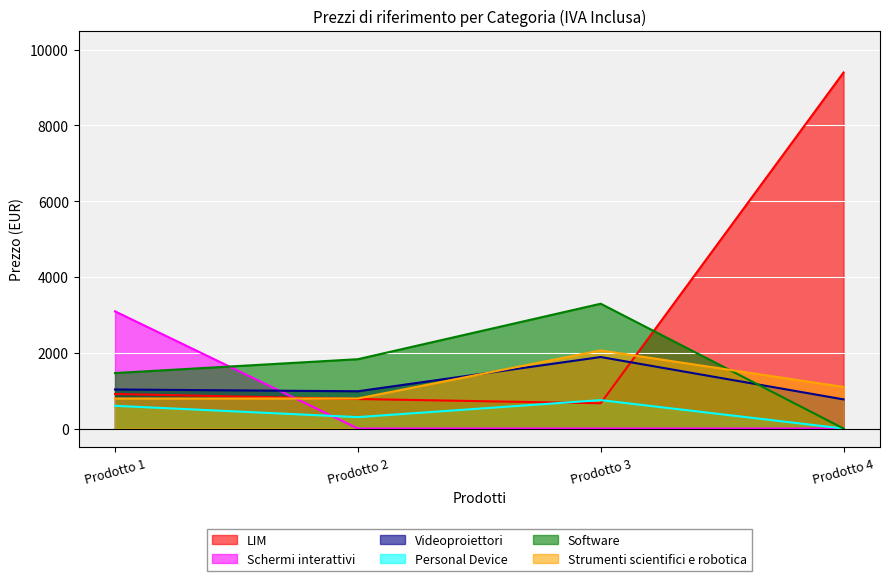

True or false: Schermi interattivi has a value of 0.0 at Prodotto 4.

True